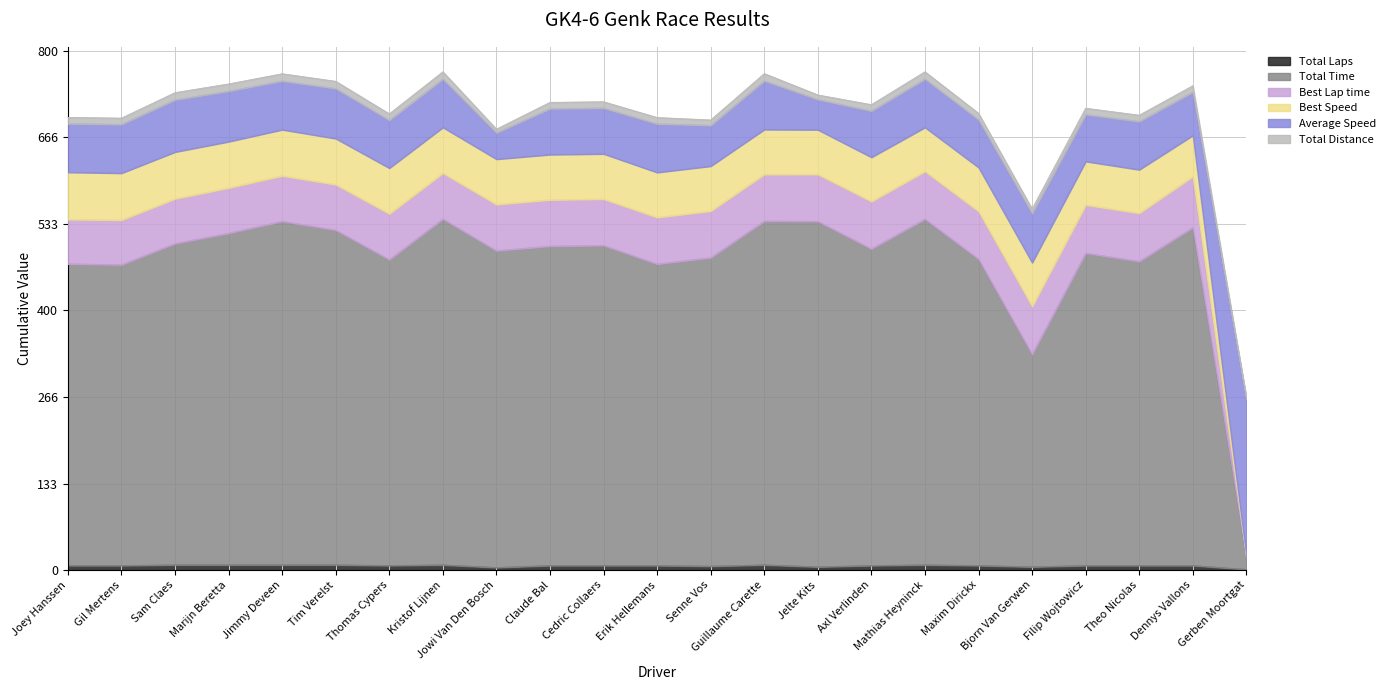

What is the difference between the second highest and minimum values in the Total Time series?

512.1